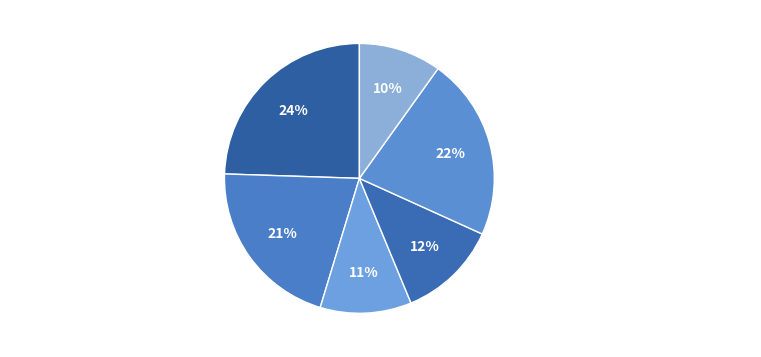

To the nearest percent, what is the combined percentage of Toxicology and Environmental Health Sciences and Toxicological Research?

34%